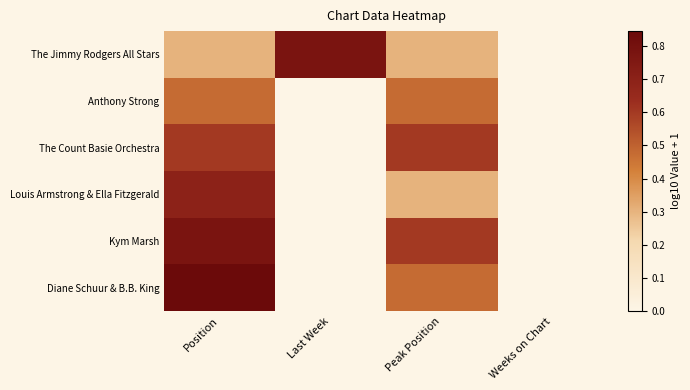

At Peak Position, list the series in order from smallest to largest.

The Jimmy Rodgers All Stars, Louis Armstrong & Ella Fitzgerald, Anthony Strong, Diane Schuur & B.B. King, The Count Basie Orchestra, Kym Marsh